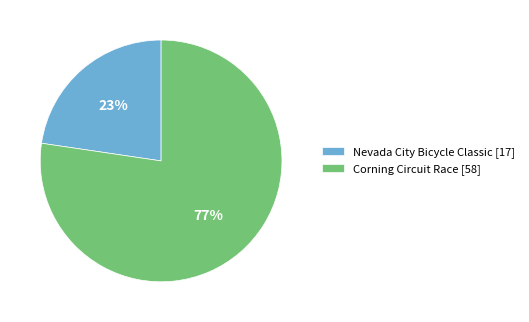

What percentage is the Nevada City Bicycle Classic slice, to the nearest percent?

23%